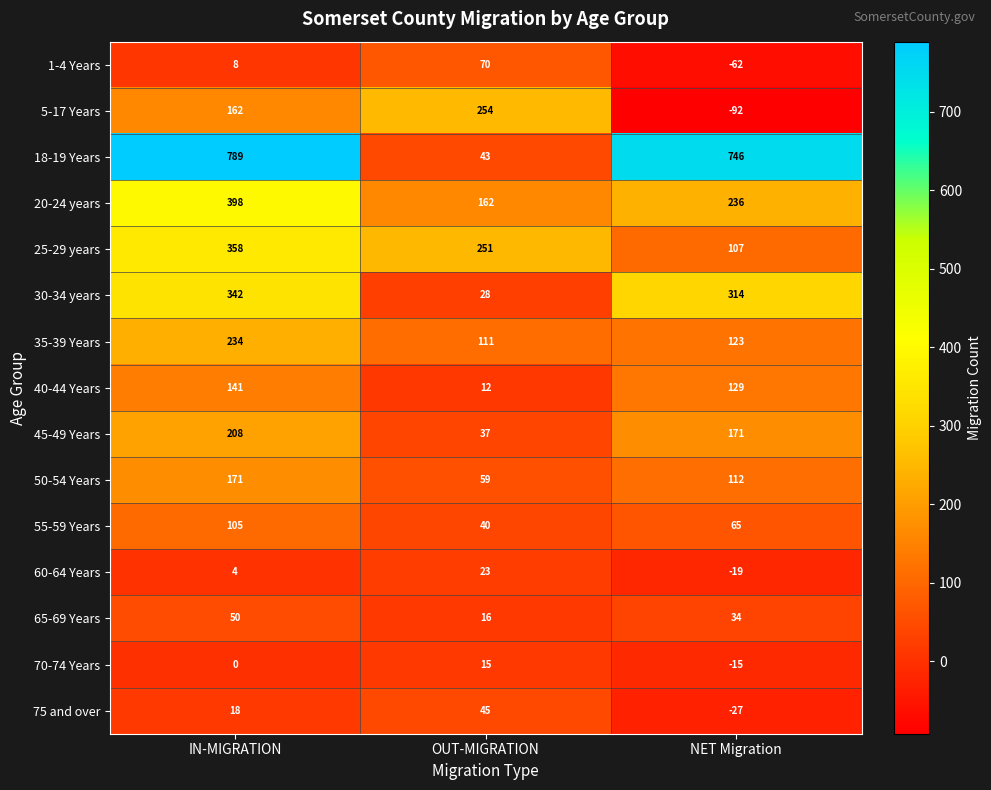

At NET Migration, list the series in order from largest to smallest.

18-19 Years, 30-34 years, 20-24 years, 45-49 Years, 40-44 Years, 35-39 Years, 50-54 Years, 25-29 years, 55-59 Years, 65-69 Years, 70-74 Years, 60-64 Years, 75 and over, 1-4 Years, 5-17 Years